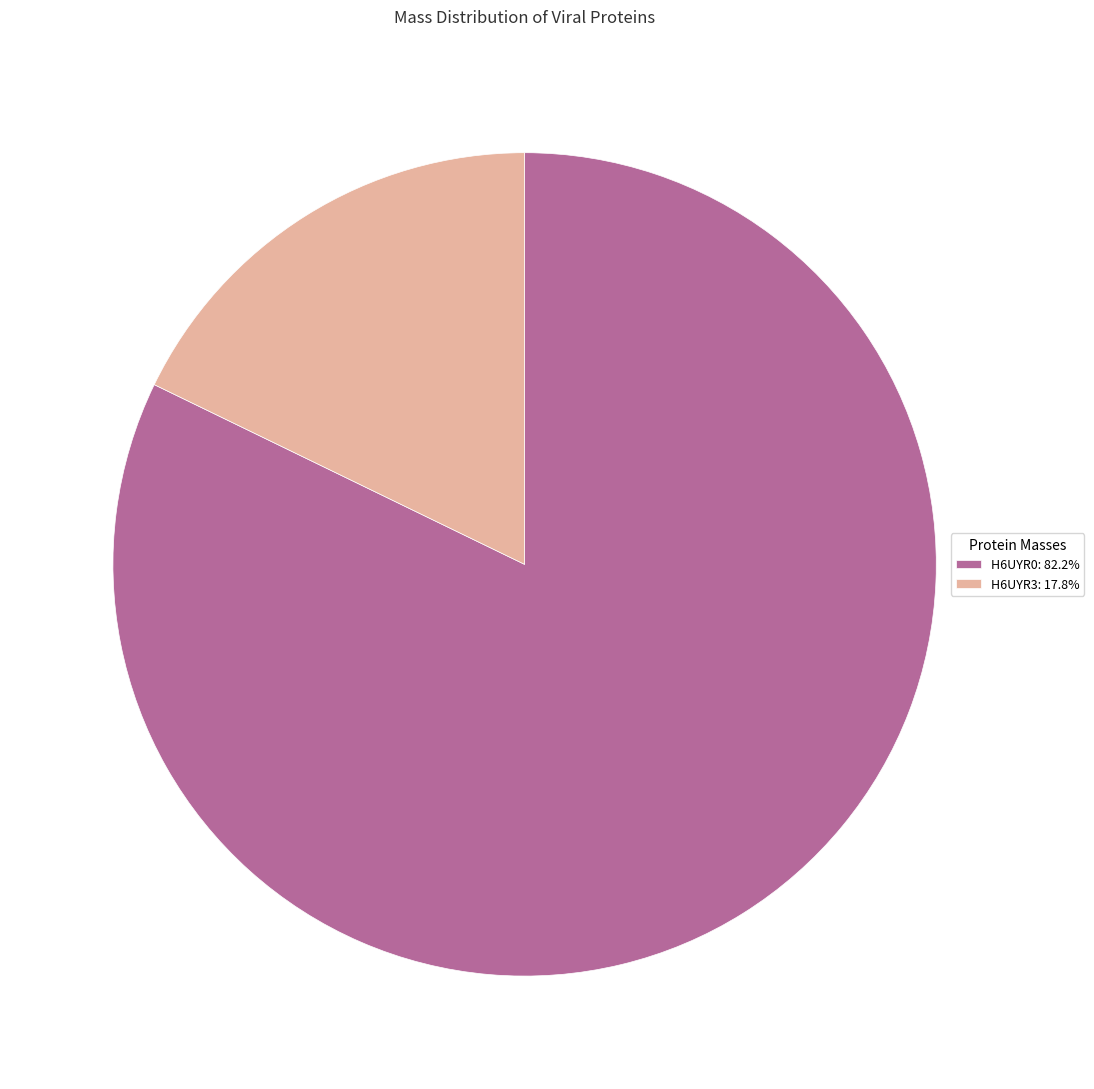

Count the number of slices in the pie.

2